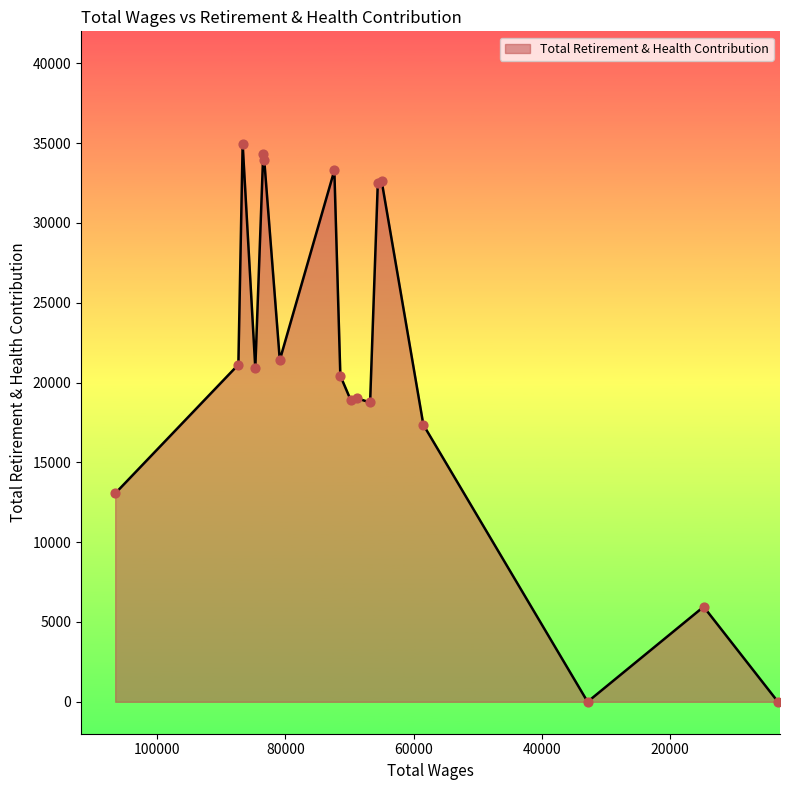

What is the change in value from 84679.0 to 83287.0?

+13043